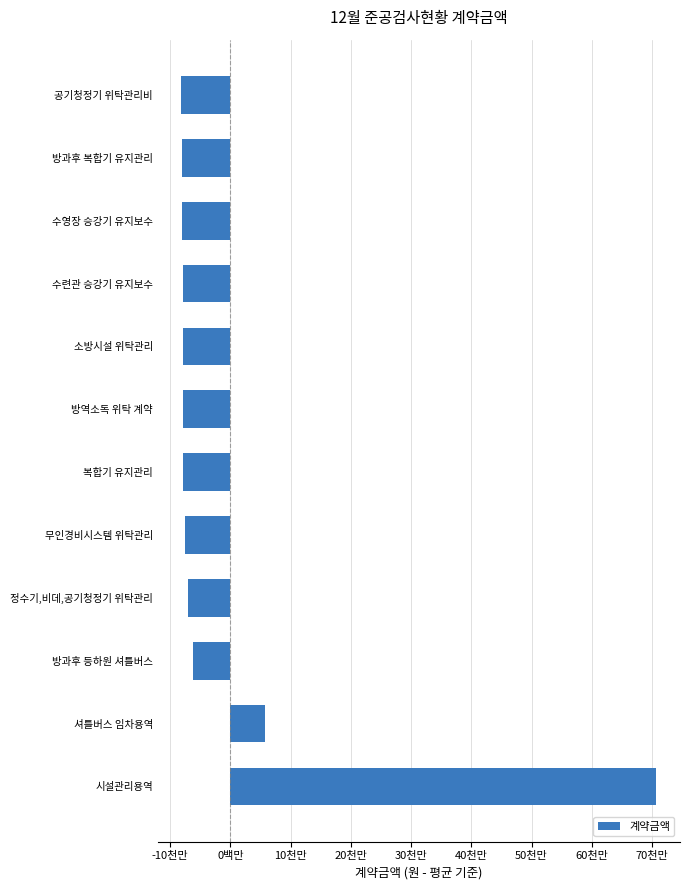

How many bars are there in total?

12